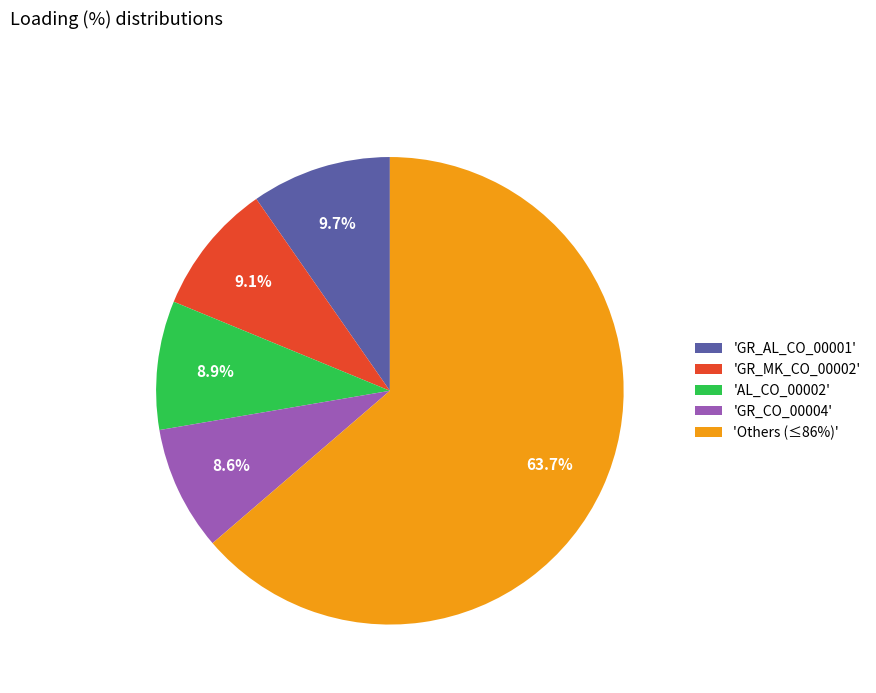

What is the ratio of the value at 'Others (≤86%)' to the value at 'GR_AL_CO_00001'?

6.6